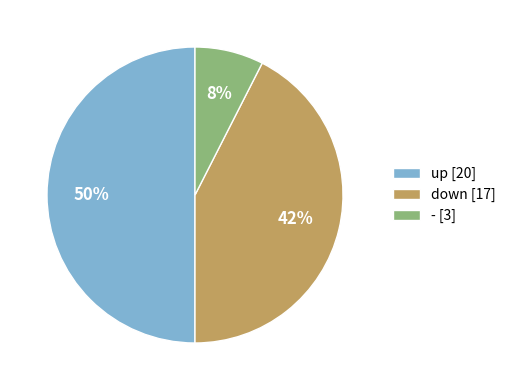

Between up and down, which is larger?

up